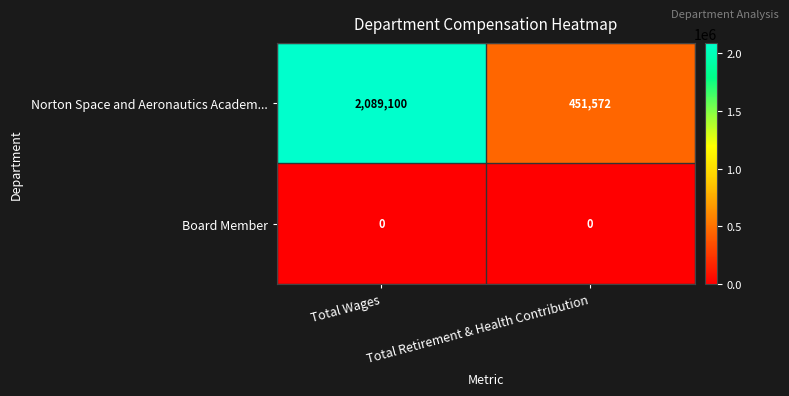

What is the difference between the Norton Space and Aeronautics Academ... values at Total Wages and Total Retirement & Health Contribution?

1637528